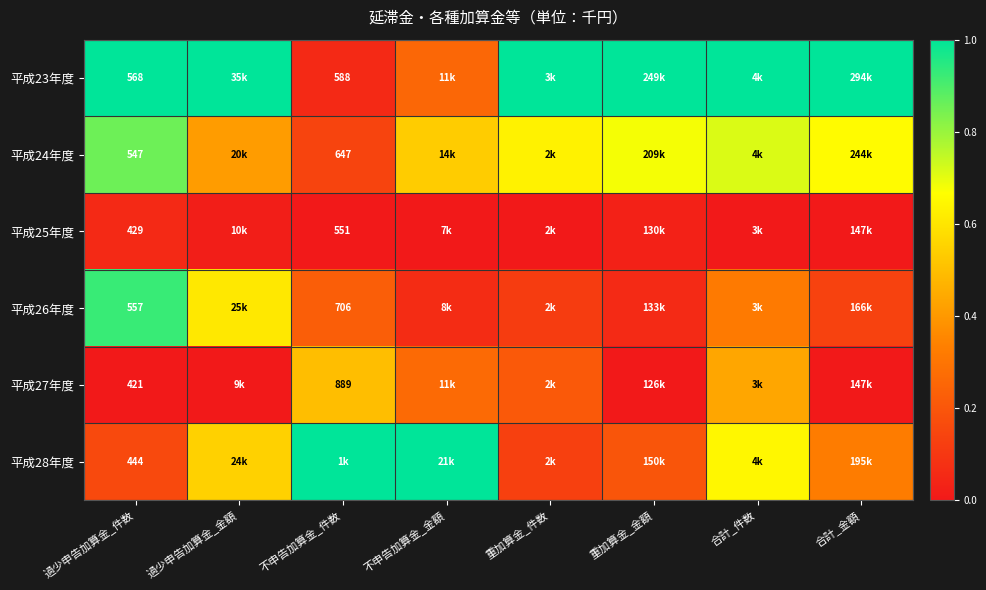

How many distinct data groups are displayed?

6